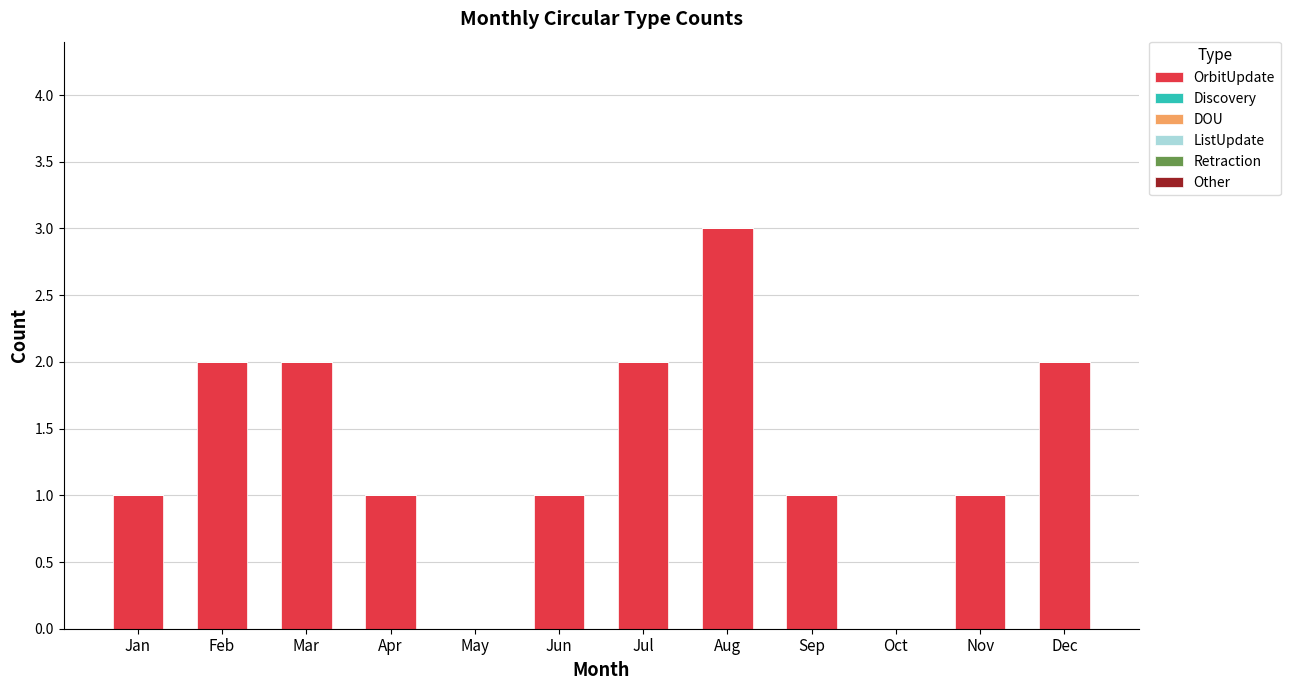

Which has a higher value, Jul or Sep?

Jul